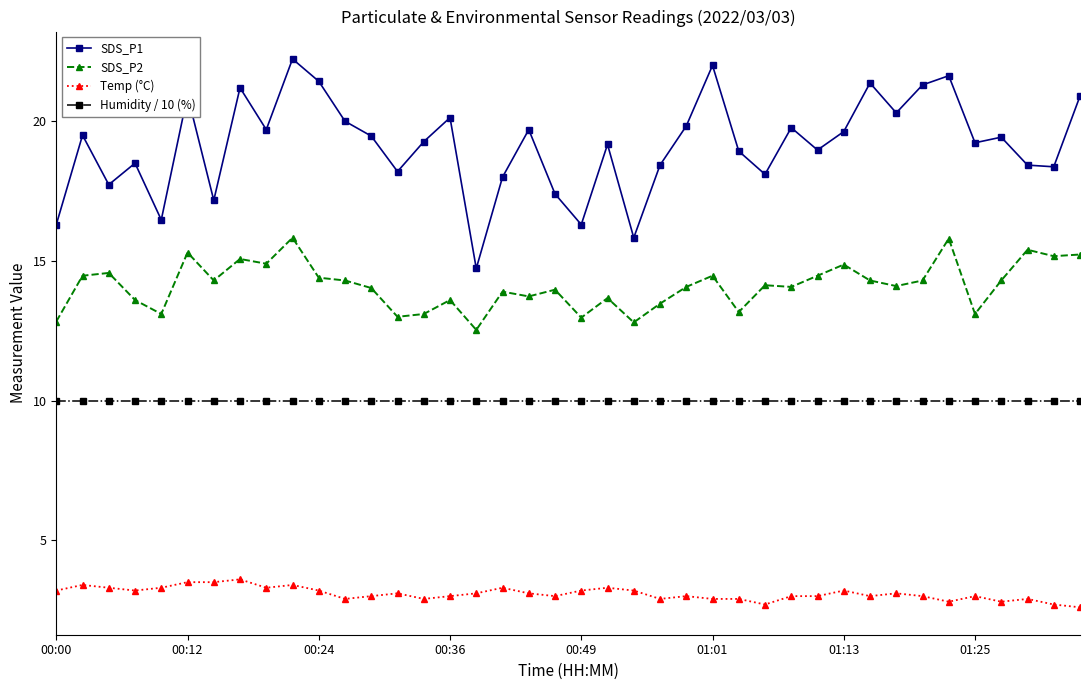

What is the value of the SDS_P1 point at the 39th from the left?

18.4